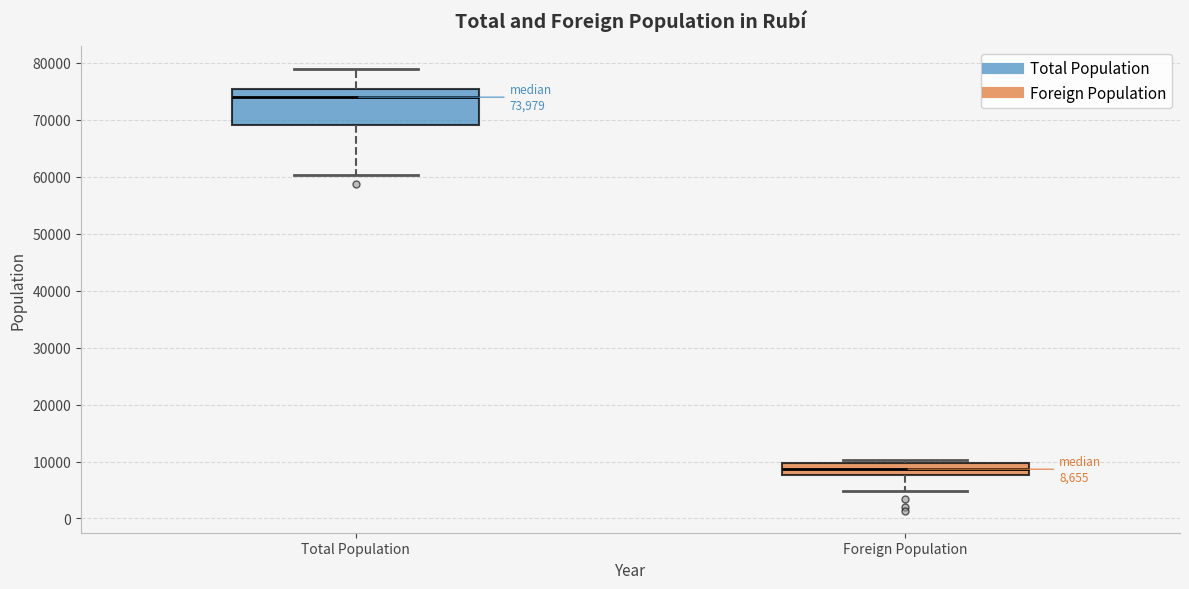

Which box's median line is the lowest?

Foreign Population